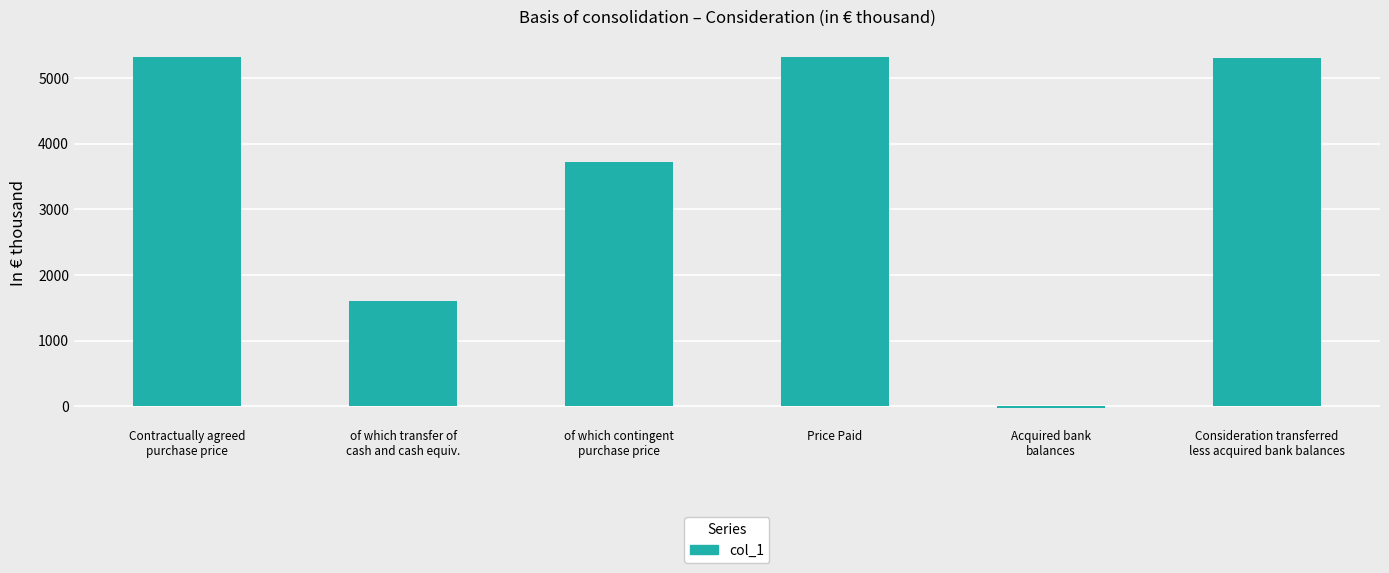

What is the difference between the maximum and minimum values?

5346